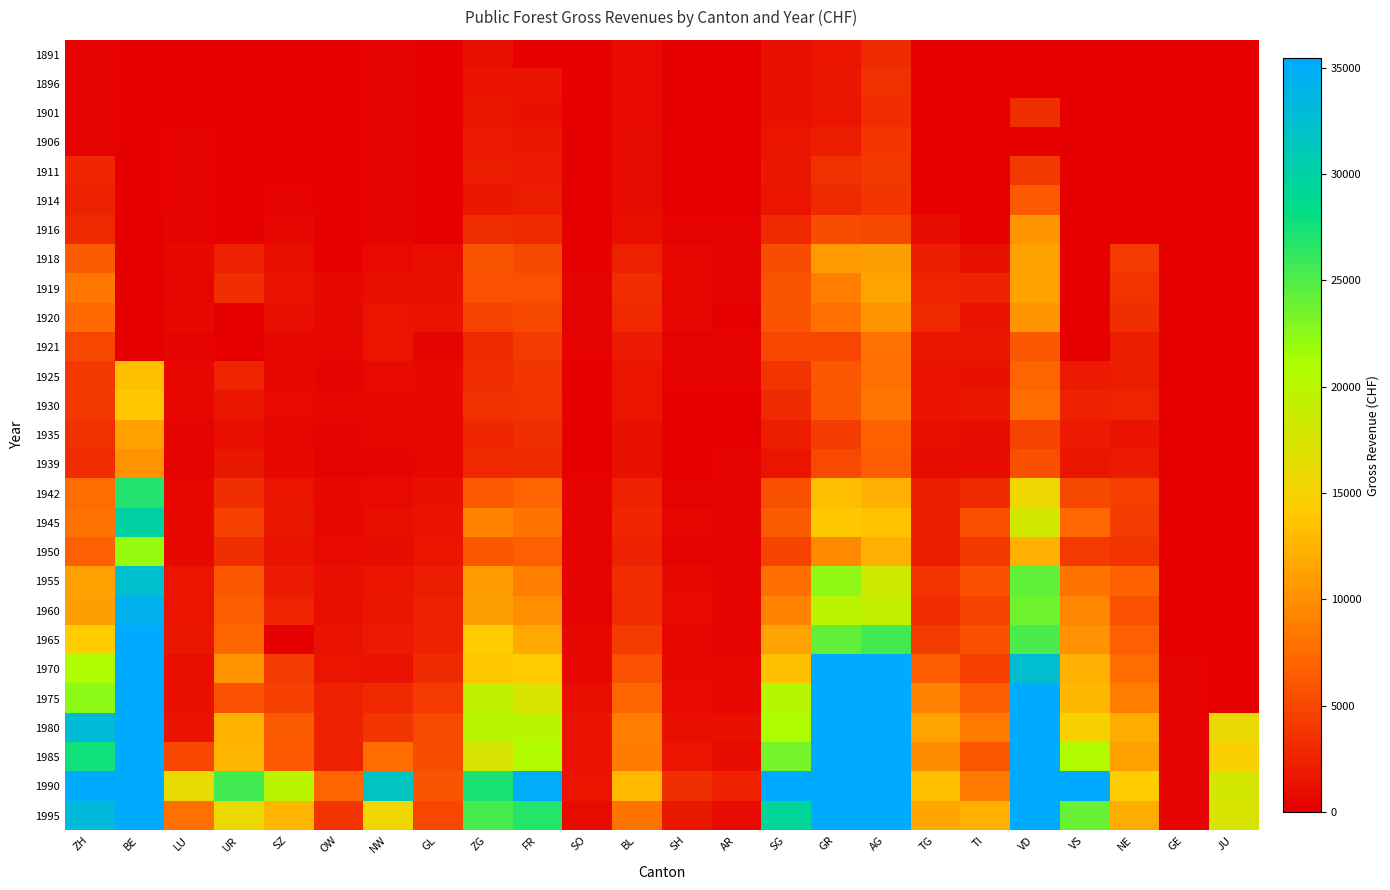

Which series has the largest total across all categories?

1990